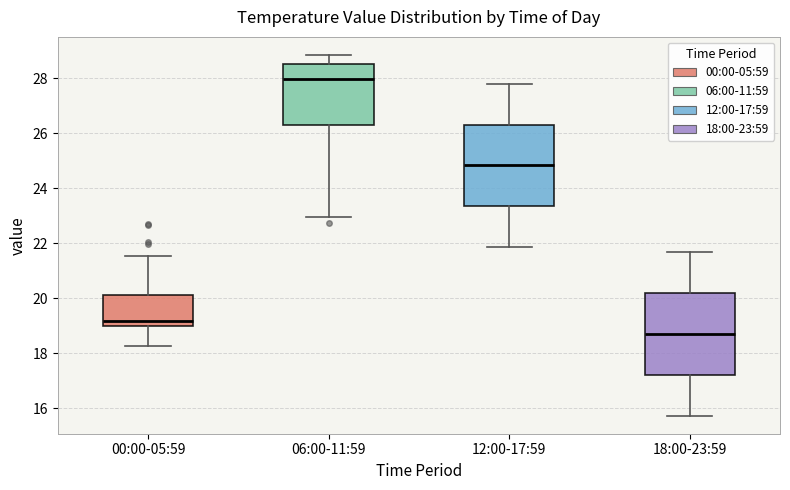

Reading left to right, read every box against the y-axis: the position of its median line, the range the box covers, and the ends of its whiskers. The values are not printed on the chart, so give them approximately, as read against the axis.

00:00-05:59: median 19.2, box 19.0 to 20.2, whiskers 18.2 to 21.6
06:00-11:59: median 28.0, box 26.2 to 28.6, whiskers 23.0 to 28.8
12:00-17:59: median 24.8, box 23.4 to 26.4, whiskers 21.8 to 27.8
18:00-23:59: median 18.8, box 17.2 to 20.2, whiskers 15.8 to 21.6